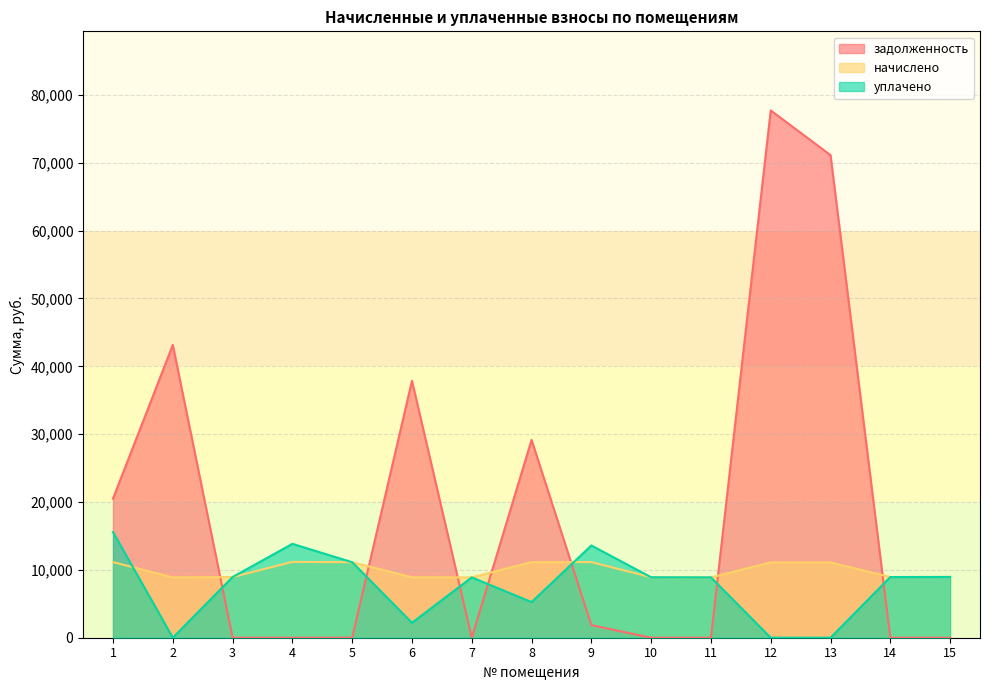

What is the difference between the second highest and minimum values in the уплачено series?

13837.5